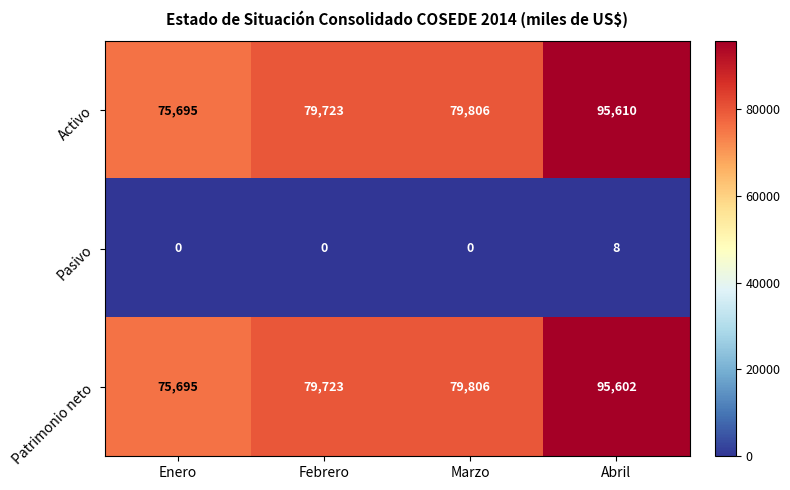

Between Febrero and Abril, which series saw the biggest shift?

Activo